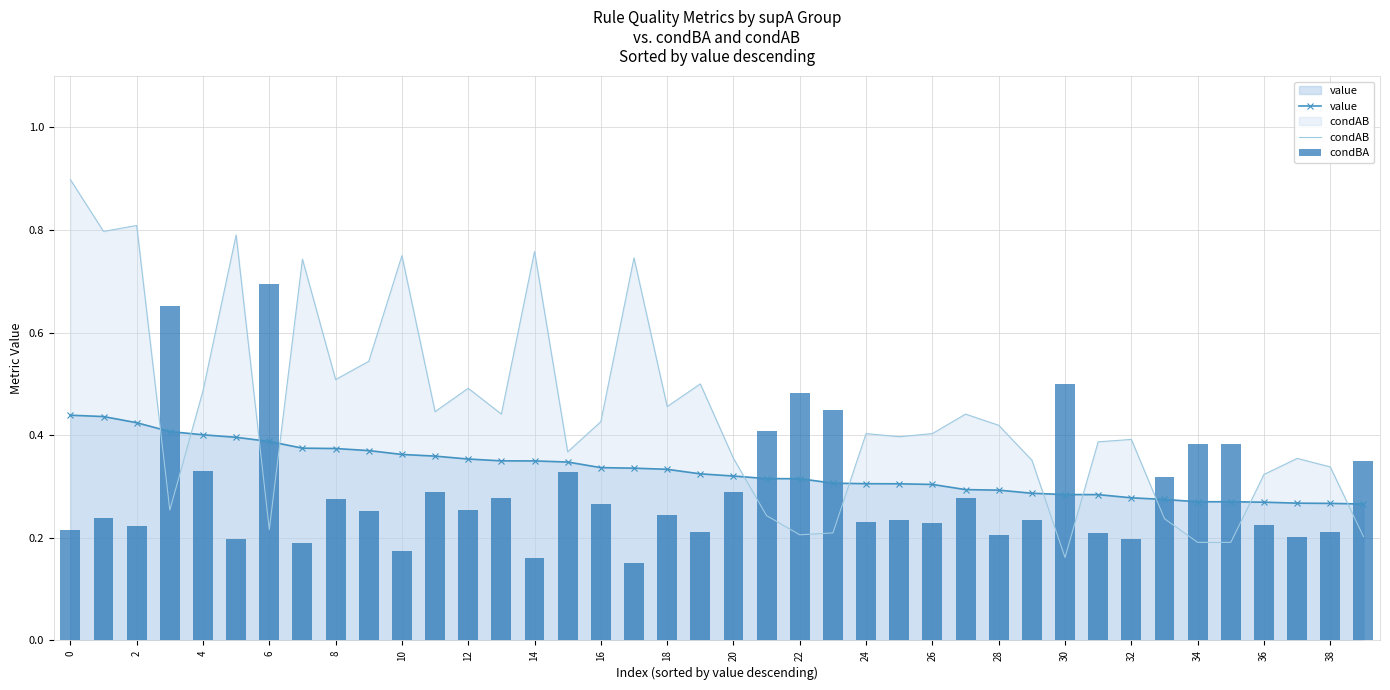

What is the maximum value for condAB?

0.9